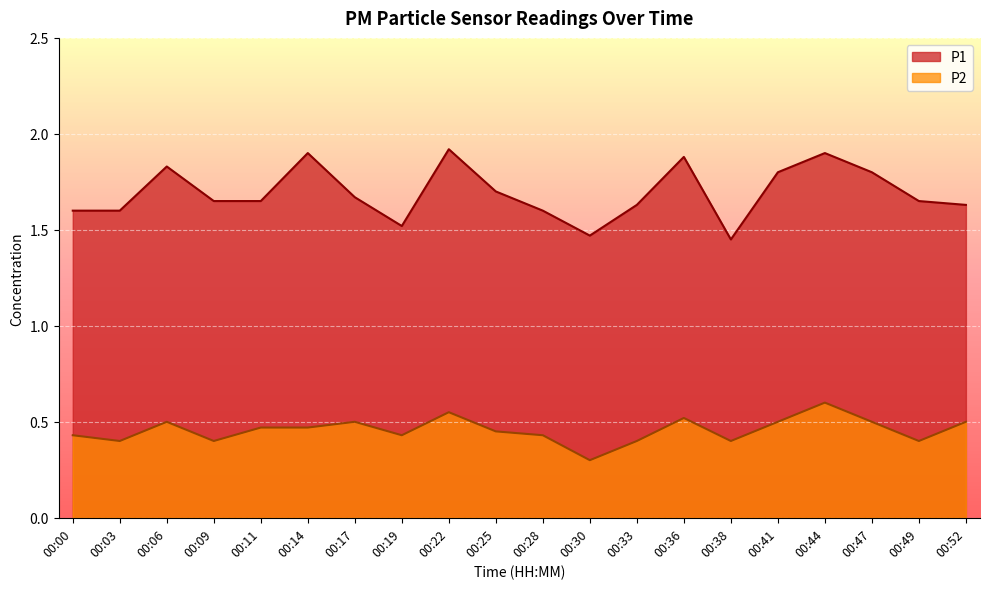

Reading left to right, list all the values displayed in this chart.

P1: 1.6	1.6	1.8	1.6	1.6	1.9	1.7	1.5	1.9	1.7	1.6	1.5	1.6	1.9	1.4	1.8	1.9	1.8	1.6	1.6
P2: 0.4	0.4	0.5	0.4	0.5	0.5	0.5	0.4	0.6	0.5	0.4	0.3	0.4	0.5	0.4	0.5	0.6	0.5	0.4	0.5